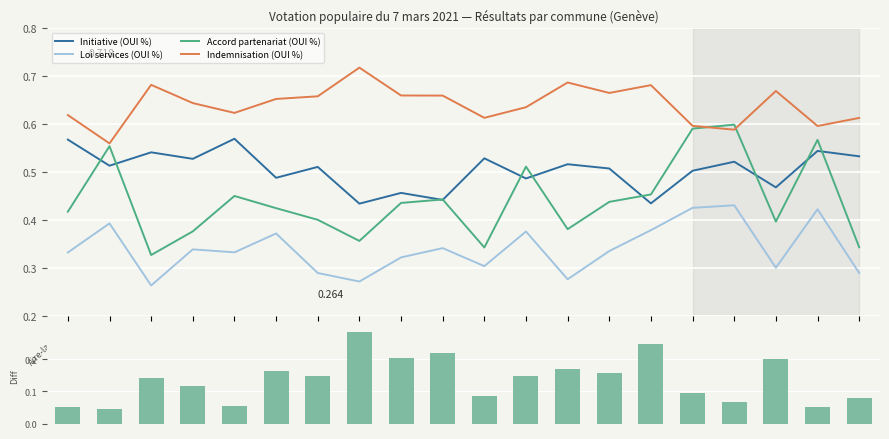

At which label is Indemnisation (OUI %) closest to 0?

Anières